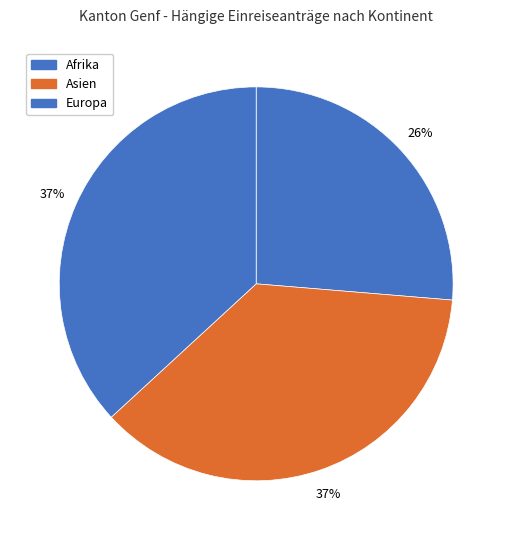

To the nearest percent, what is the combined percentage of Afrika and Europa?

63%